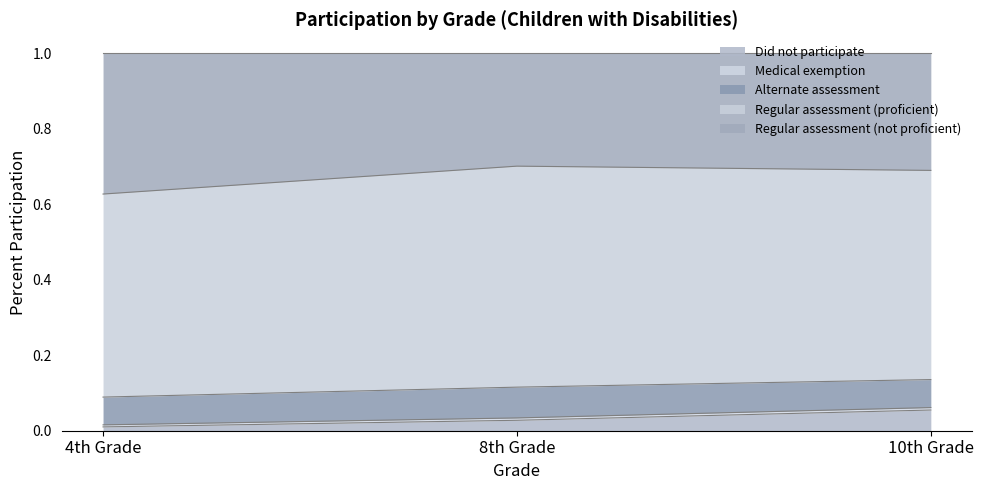

At how many categories does at least one series exceed 0?

3